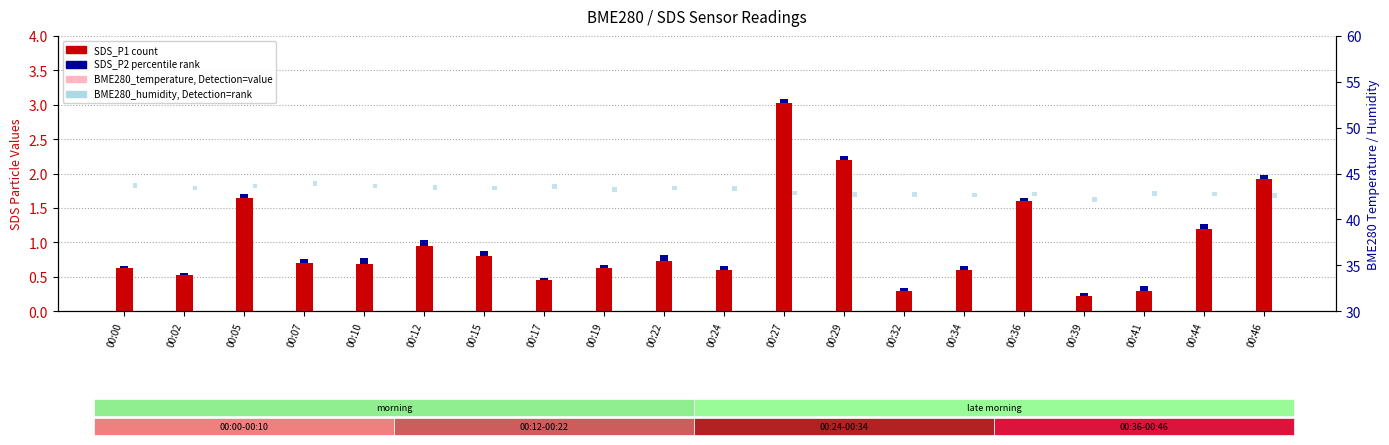

Is it true that SDS_P2 (percentile rank) equals 0.1 at 00:15?

False